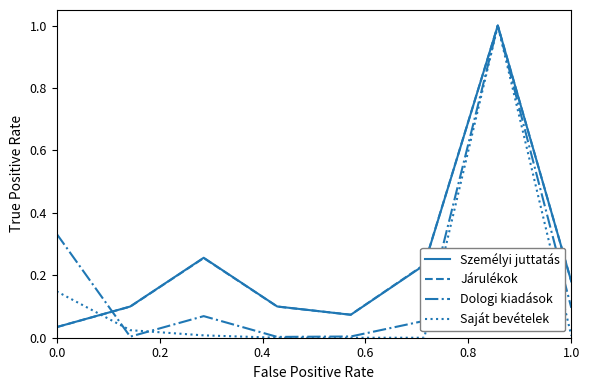

Which series has the largest range (max minus min)?

Saját bevételek